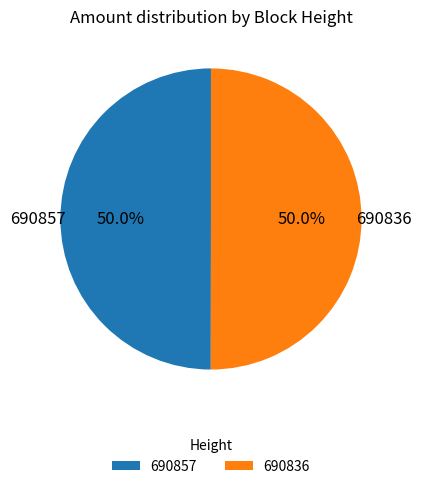

Is the sum of 690836 and 690857 greater than half?

Yes